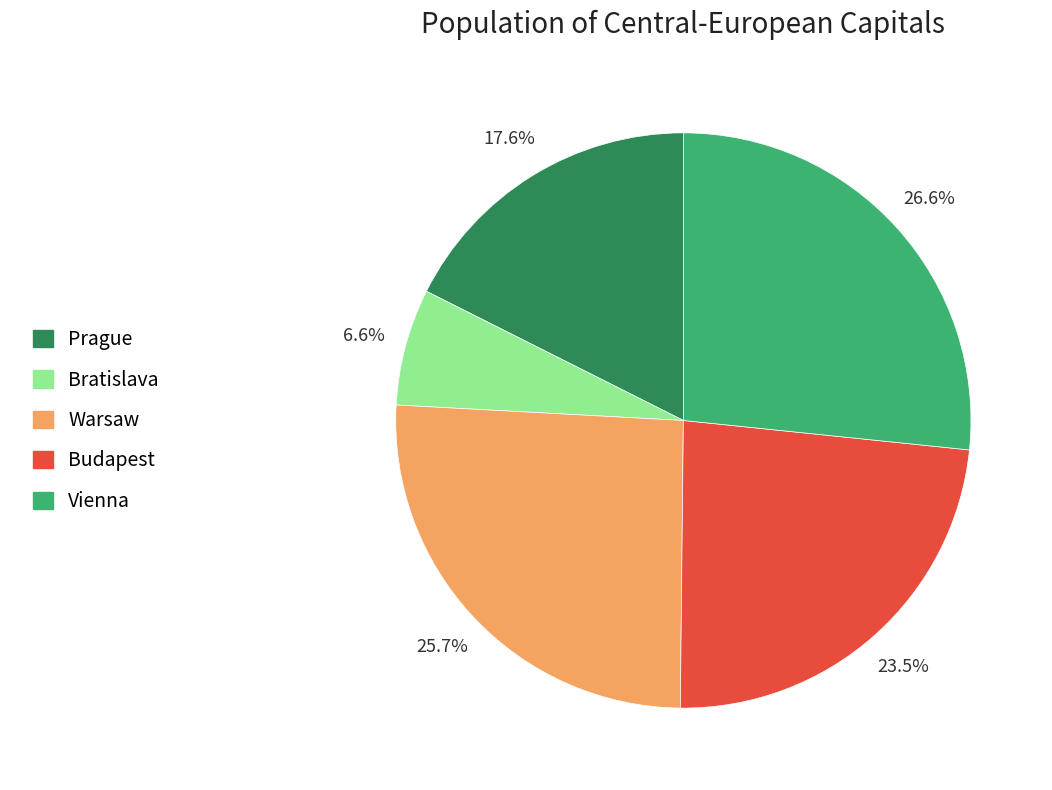

Rank the categories by value from lowest to highest.

Bratislava, Prague, Budapest, Warsaw, Vienna